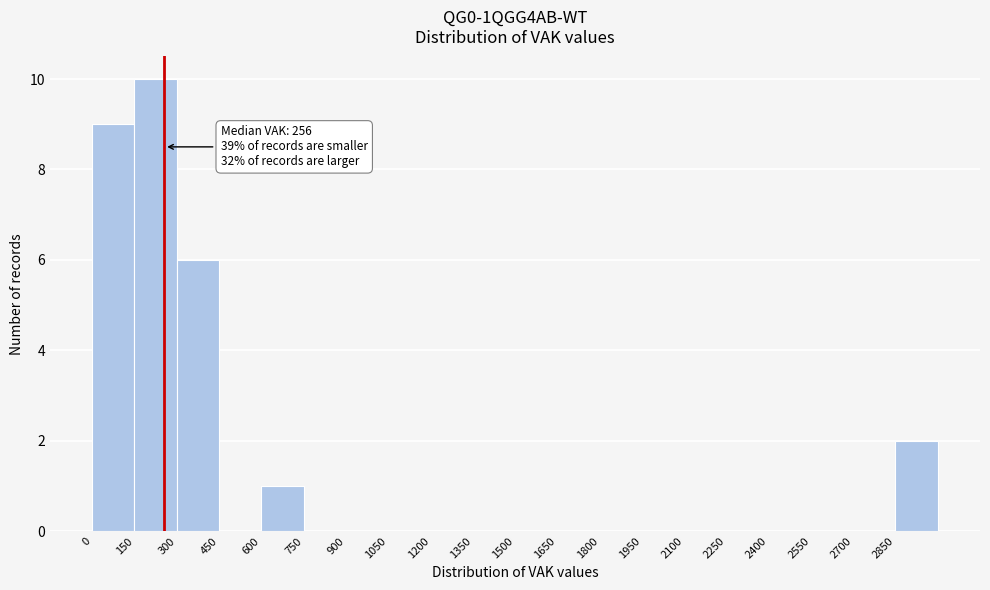

Over which range of the x-axis is the bar tallest?

150 to 300